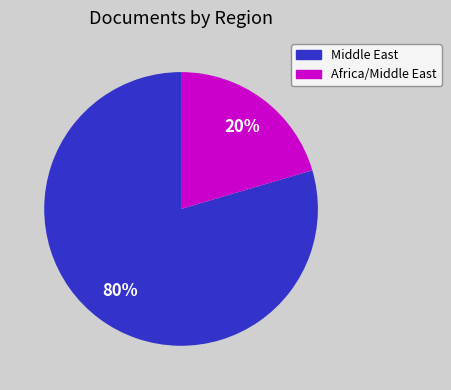

Does any single category account for the majority?

Yes